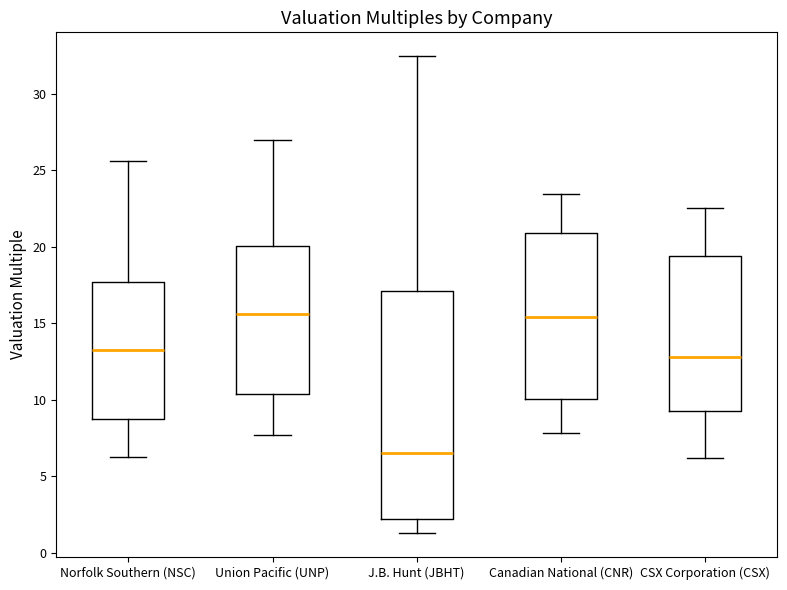

Comparing the boxes themselves (not the whiskers), which one is the tallest?

J.B. Hunt (JBHT)